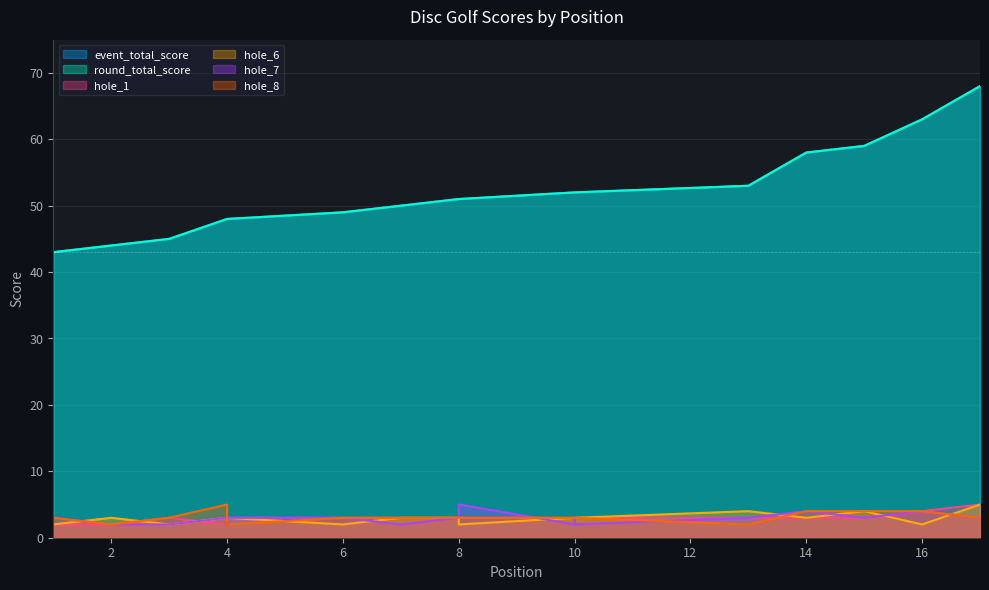

Which series has the widest spread of values?

event_total_score